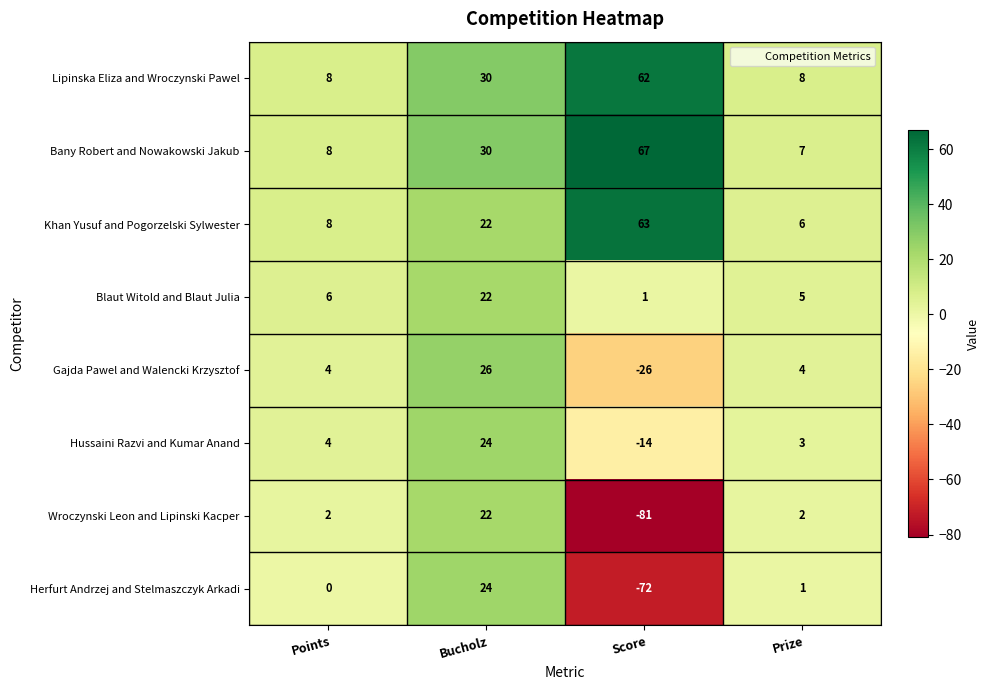

At which category does the chart reach its peak across all series?

Score